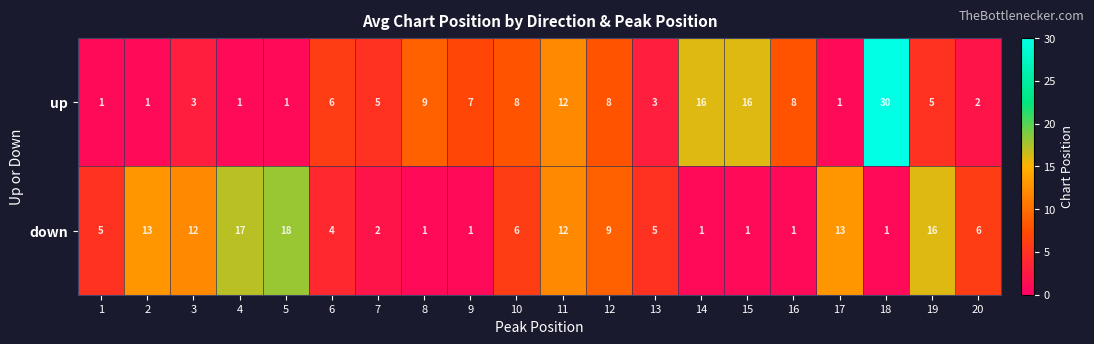

What is the greatest value displayed?

30